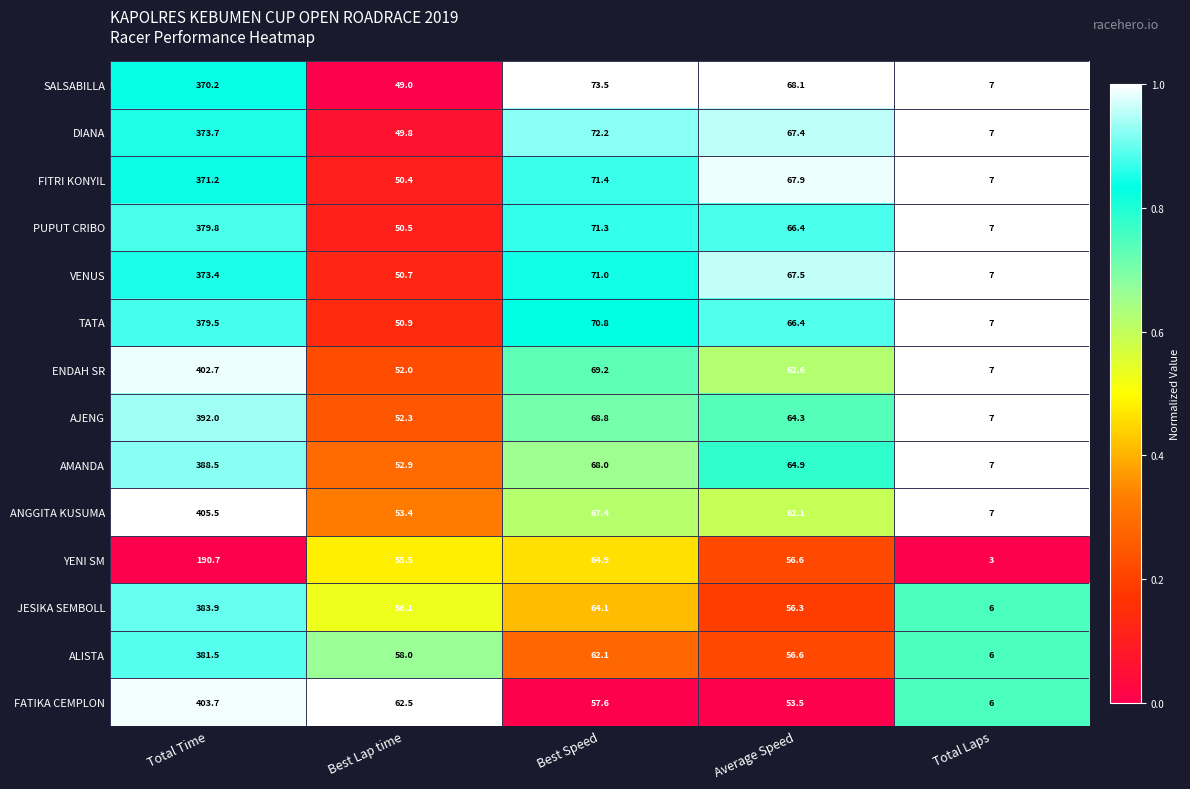

Rank the series at Total Time from highest to lowest value.

ANGGITA KUSUMA, FATIKA CEMPLON, ENDAH SR, AJENG, AMANDA, JESIKA SEMBOLL, ALISTA, PUPUT CRIBO, TATA, DIANA, VENUS, FITRI KONYIL, SALSABILLA, YENI SM